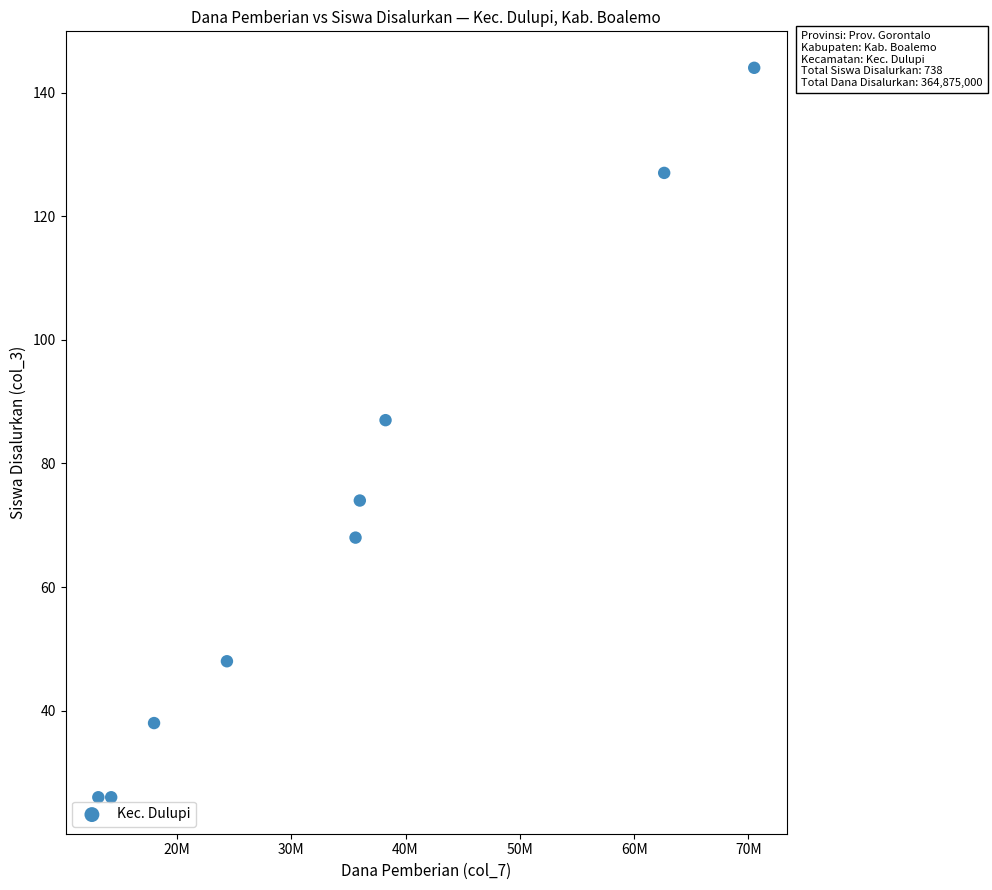

What Y value in the scatter plot is closest to 85?

87